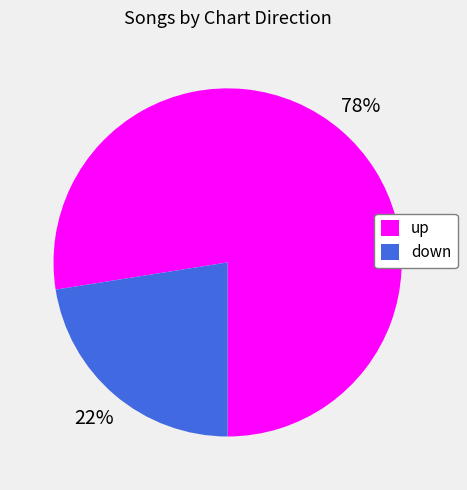

What is the majority slice?

up